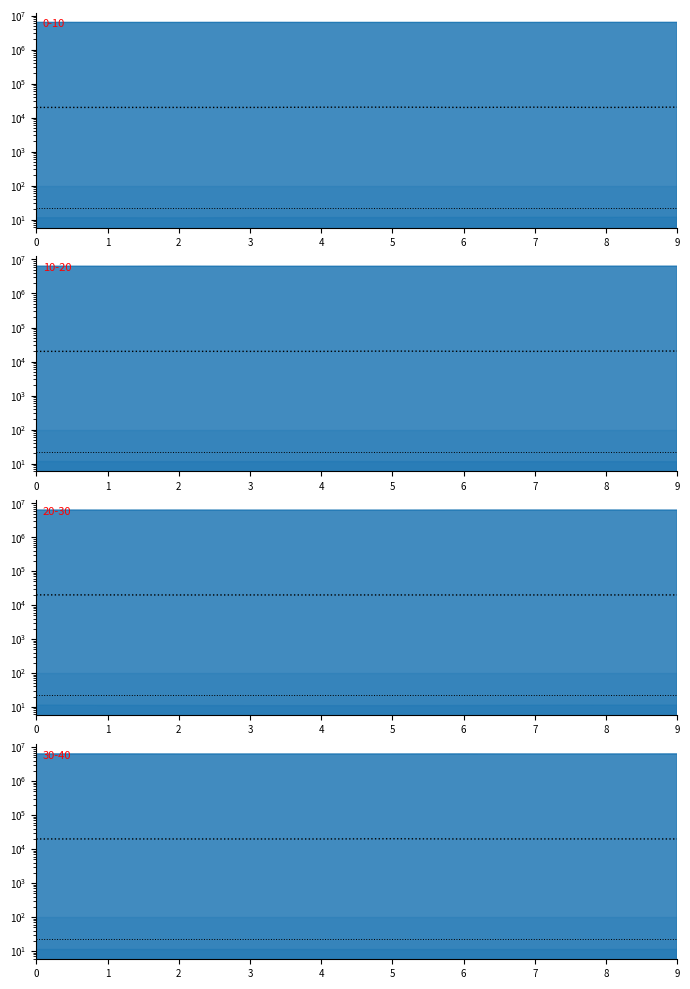

Rank the categories by Min_cycle value from highest to lowest.

0, 1, 2, 3, 4, 5, 6, 7, 8, 9